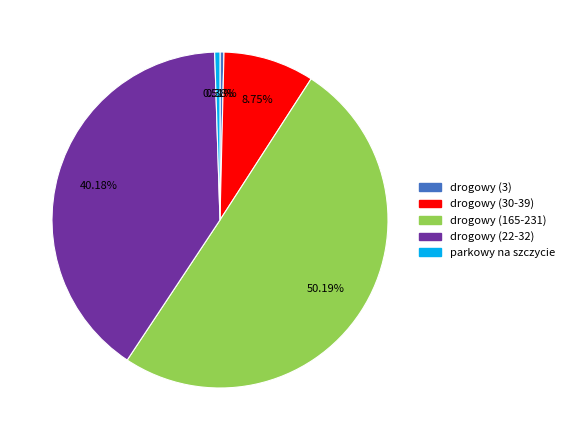

Is it true that parkowy na szczycie is 11% of the pie?

False